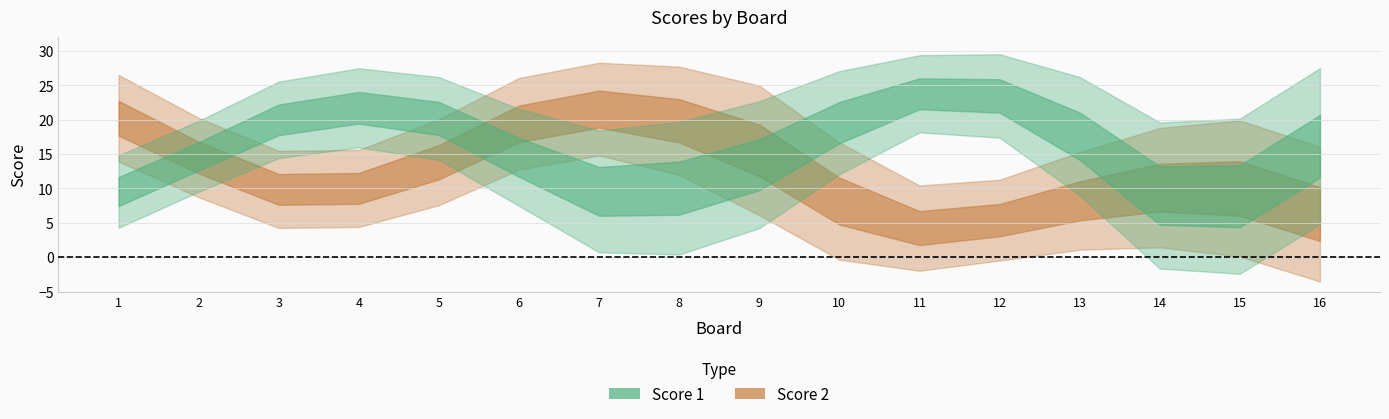

True or false: Score 1 has a value of 42 at 10.

False